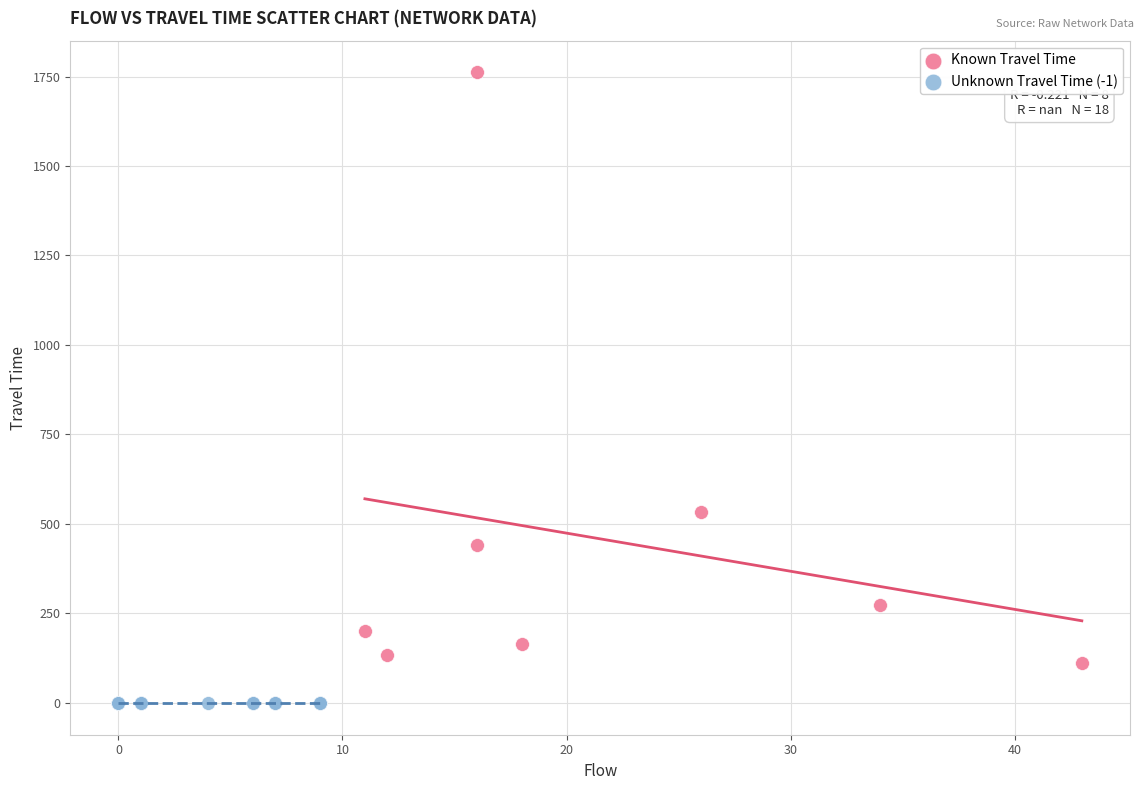

Which series reaches the maximum Y coordinate?

Known Travel Time